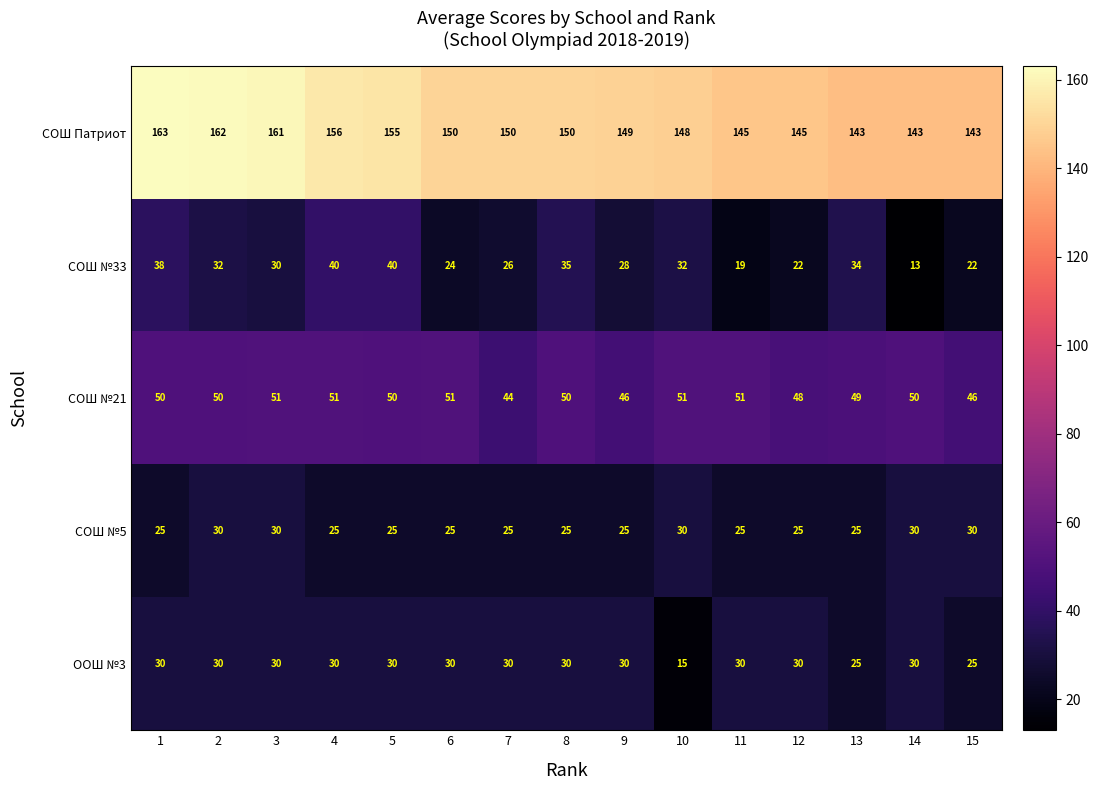

At which category is the sum across all series the highest?

1